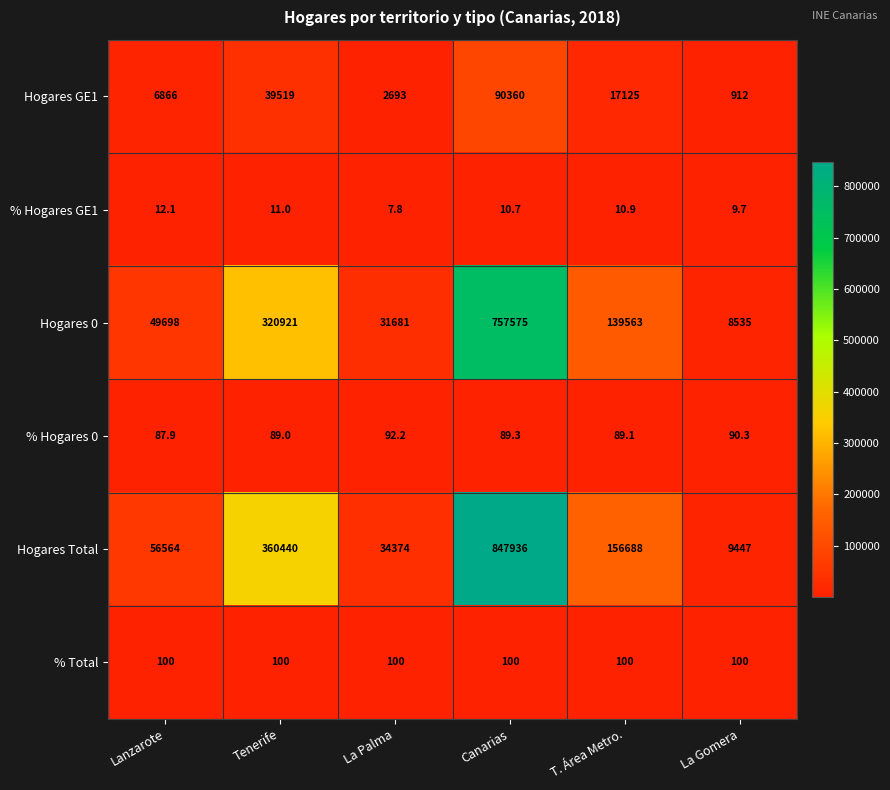

True or false: Hogares 0 has a value of 49698.0 at Lanzarote.

True